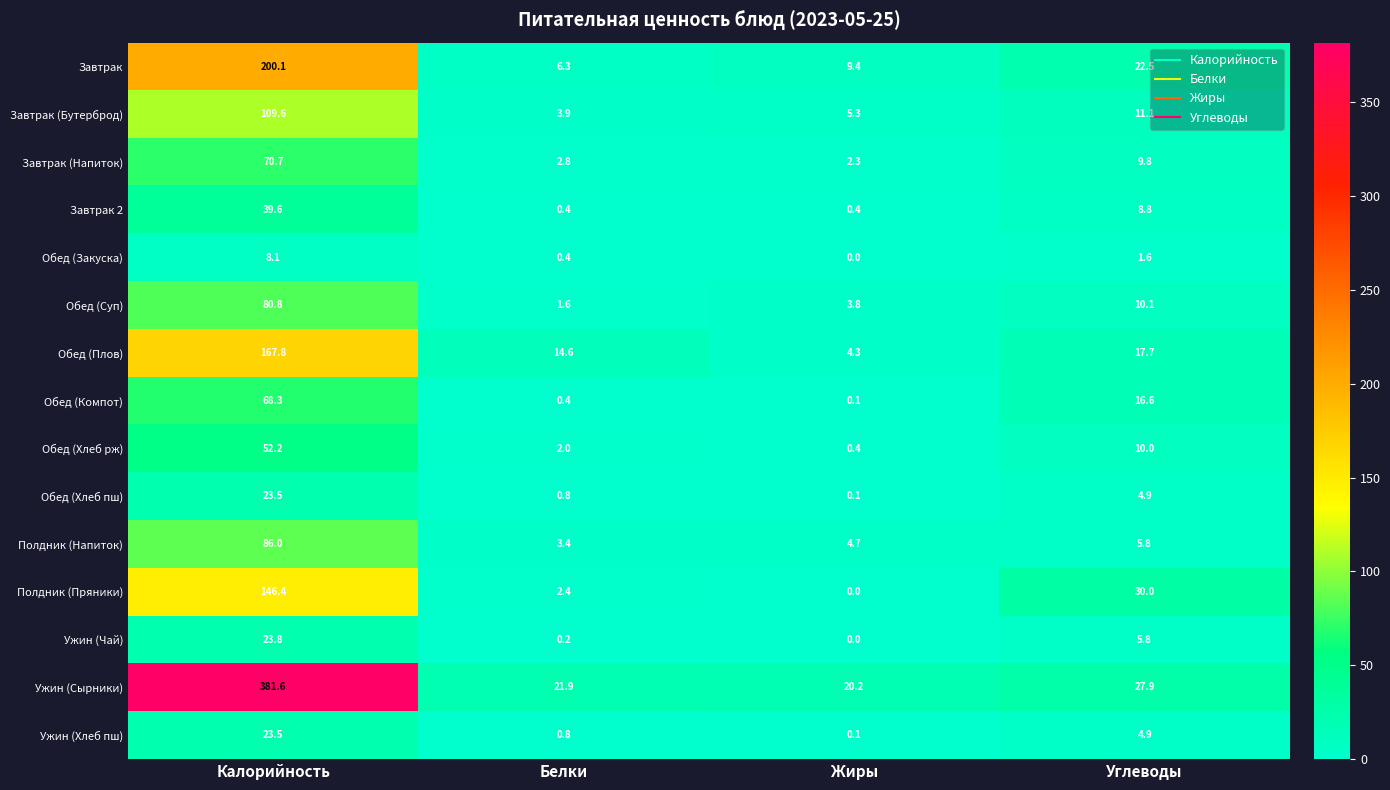

Is the value of Полдник (Пряники) at Белки greater than the value of Обед (Хлеб пш) at Жиры?

Yes